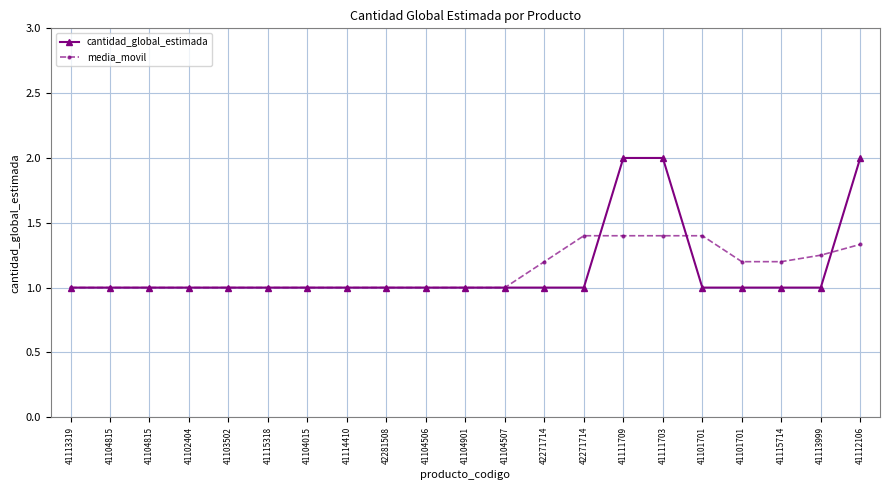

How many lines are shown in the chart?

2